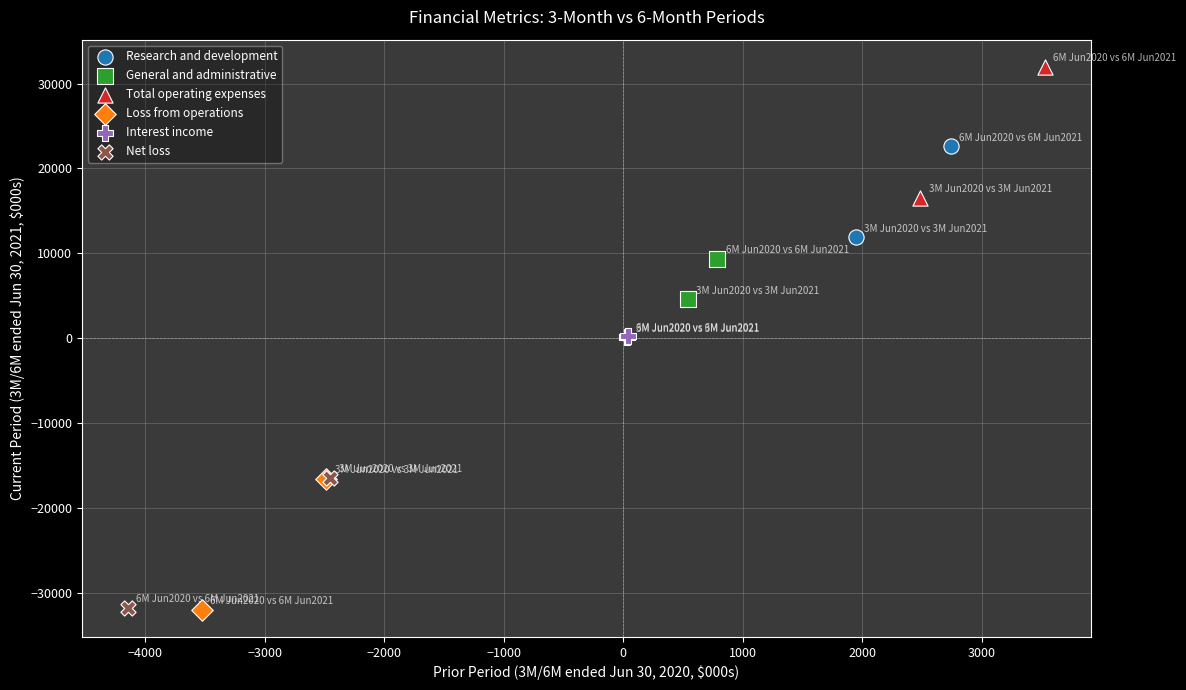

What are all the series names shown in the legend?

Research and development, General and administrative, Total operating expenses, Loss from operations, Interest income, Net loss